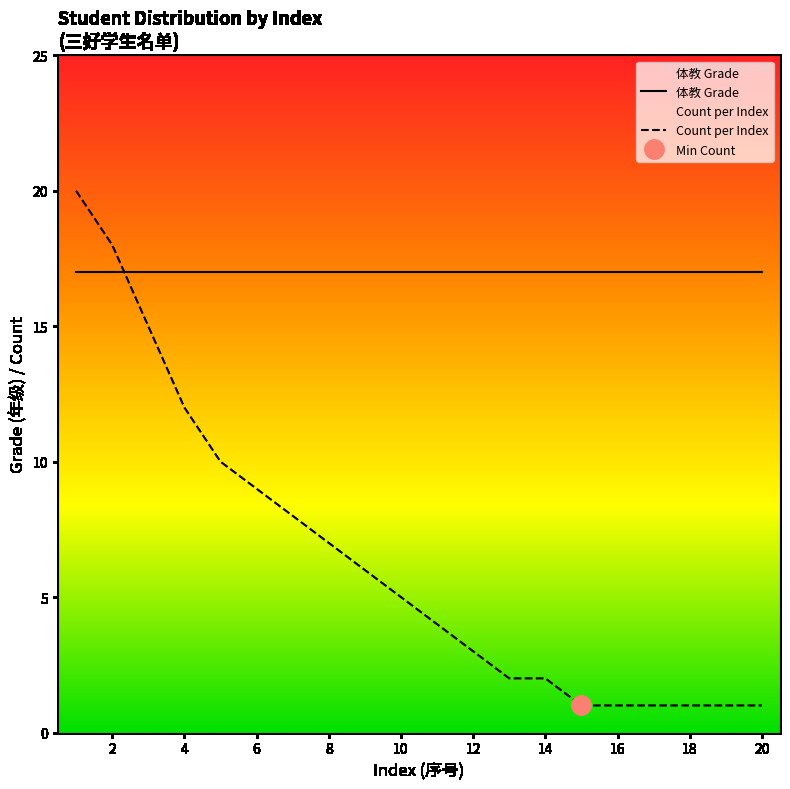

What is the difference between the values at 8 and 13?

5